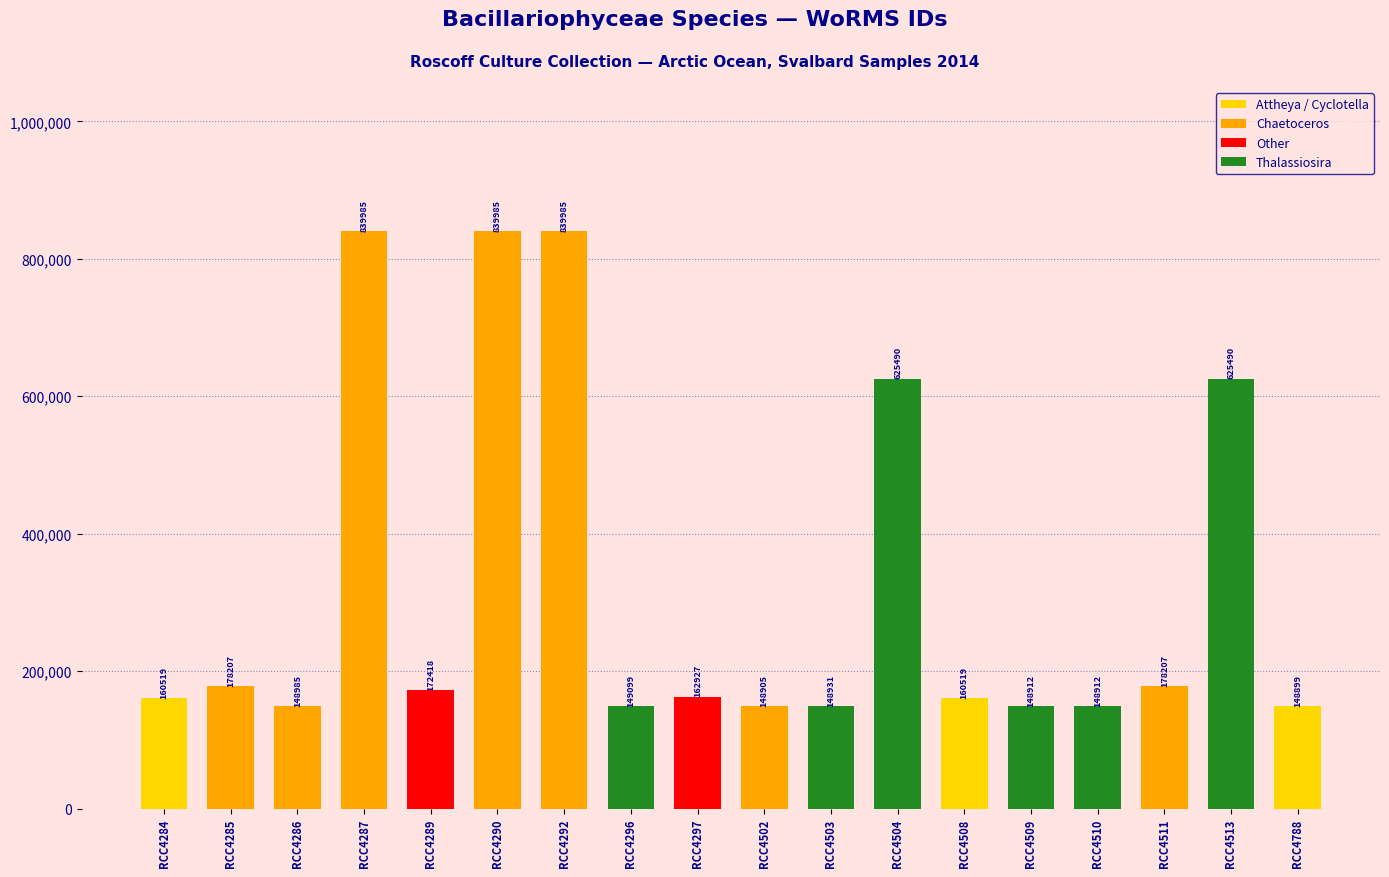

Which category has the lowest value across all series?

RCC4788